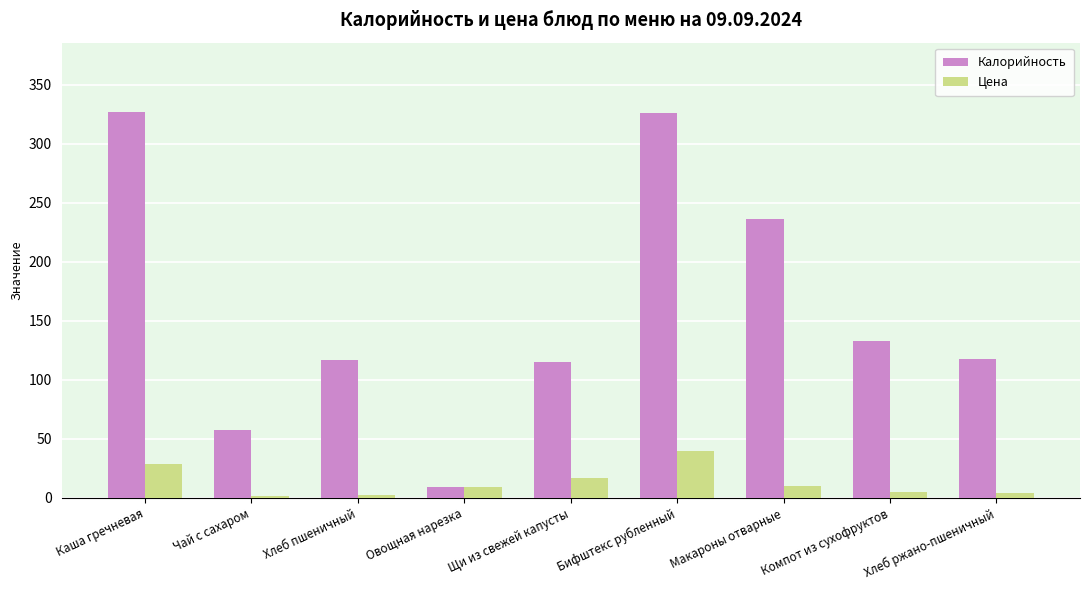

At Бифштекс рубленный, list the series in order from smallest to largest.

Цена, Калорийность